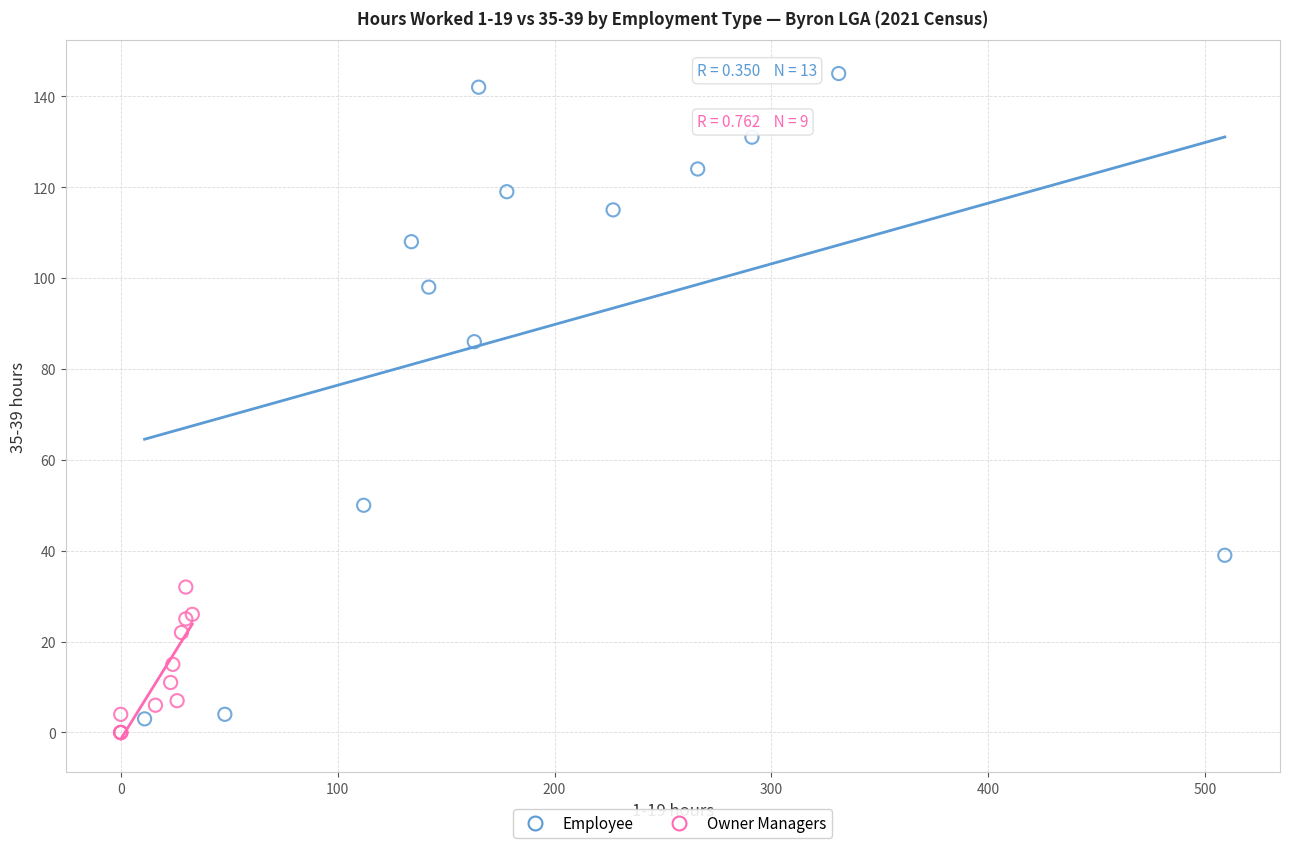

Which series has the widest spread of Y values?

Employee